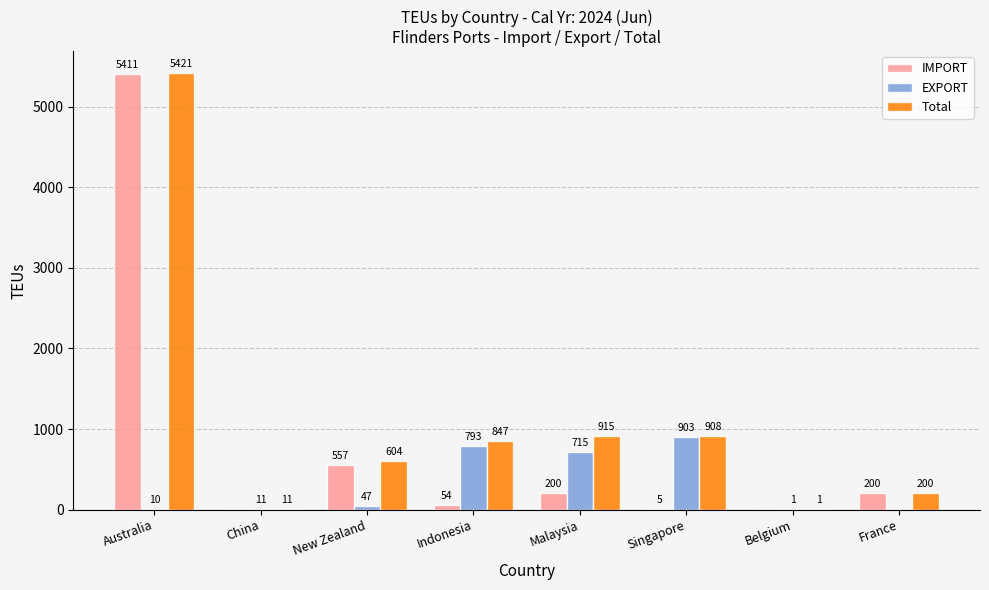

Which series has the widest spread of values?

Total